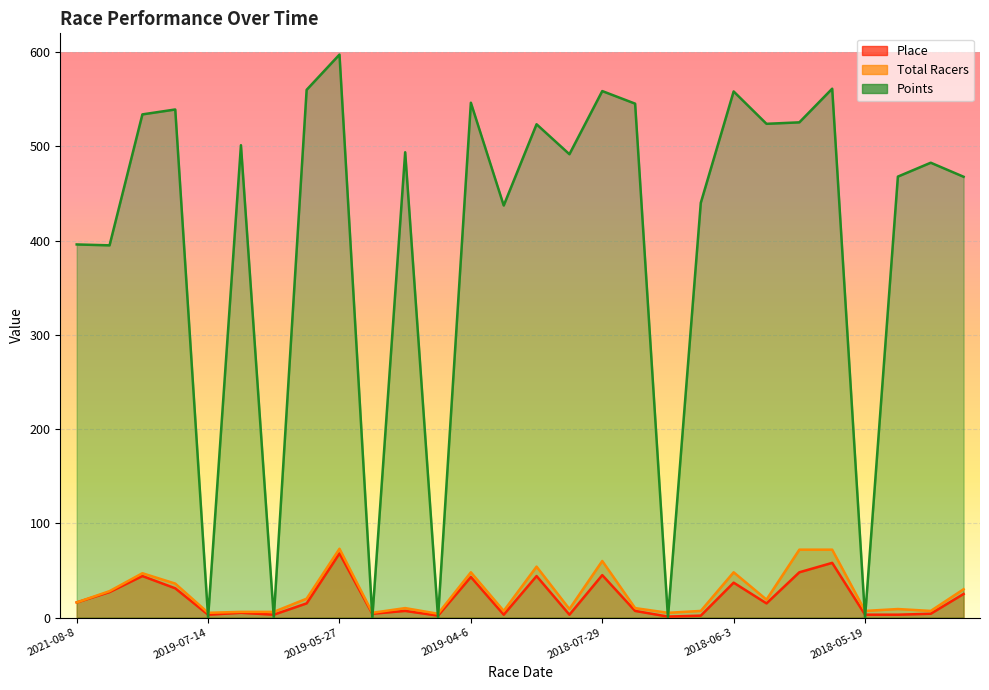

At how many categories does at least one series exceed 552?

5